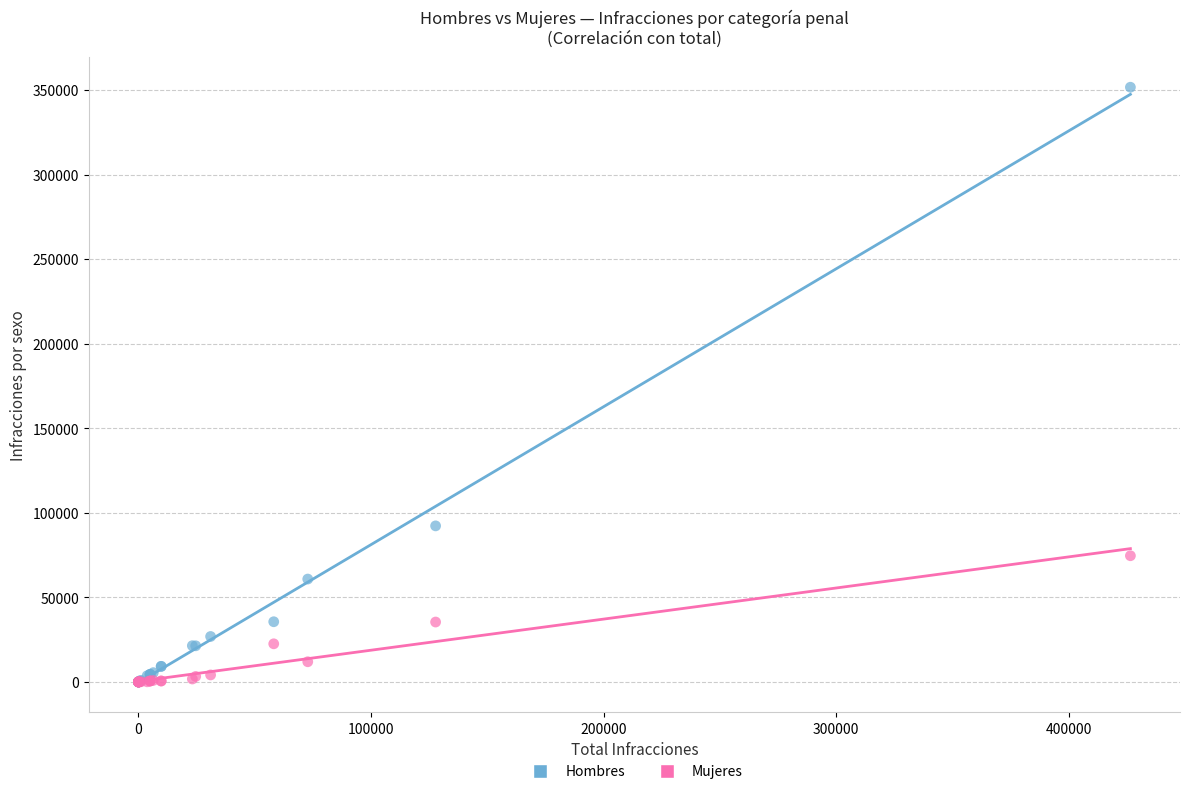

What are all the series names shown in the legend?

Hombres, Mujeres